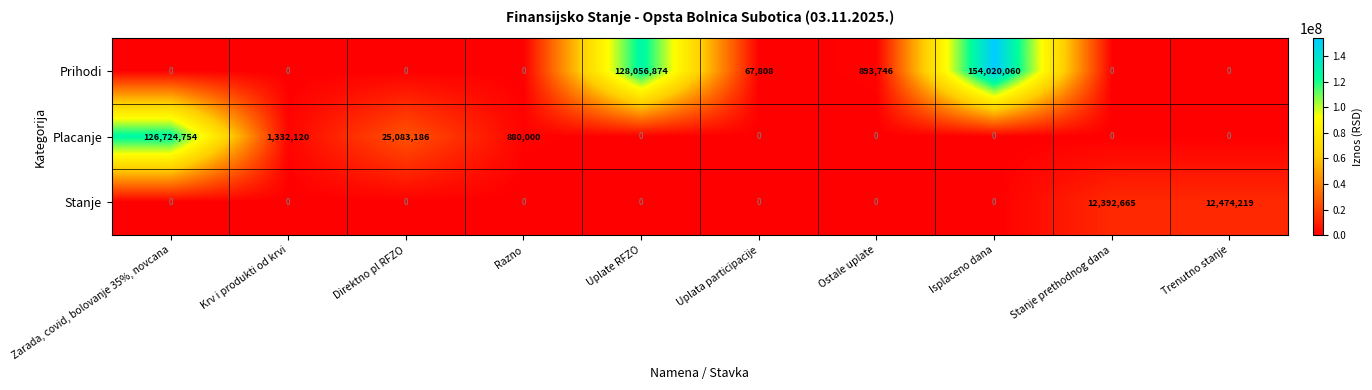

Reading right to left, list all the values displayed in this chart.

Prihodi: 0	0	154020060	893746	67808	128056874	0	0	0	0
Placanje: 0	0	0	0	0	0	880000	25083186	1332120	126724754
Stanje: 12474219	12392665	0	0	0	0	0	0	0	0